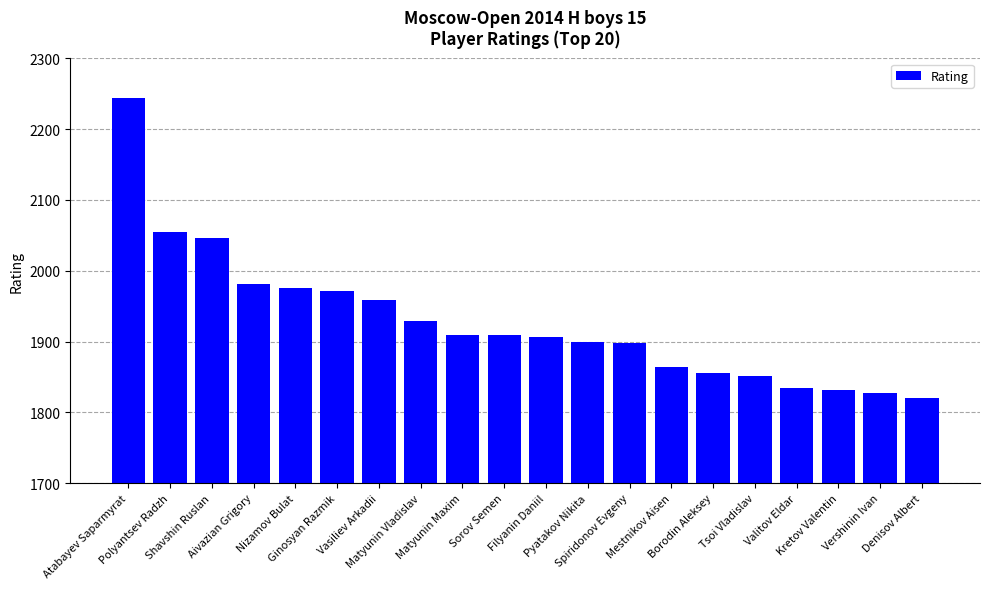

How many bars are there in total?

20